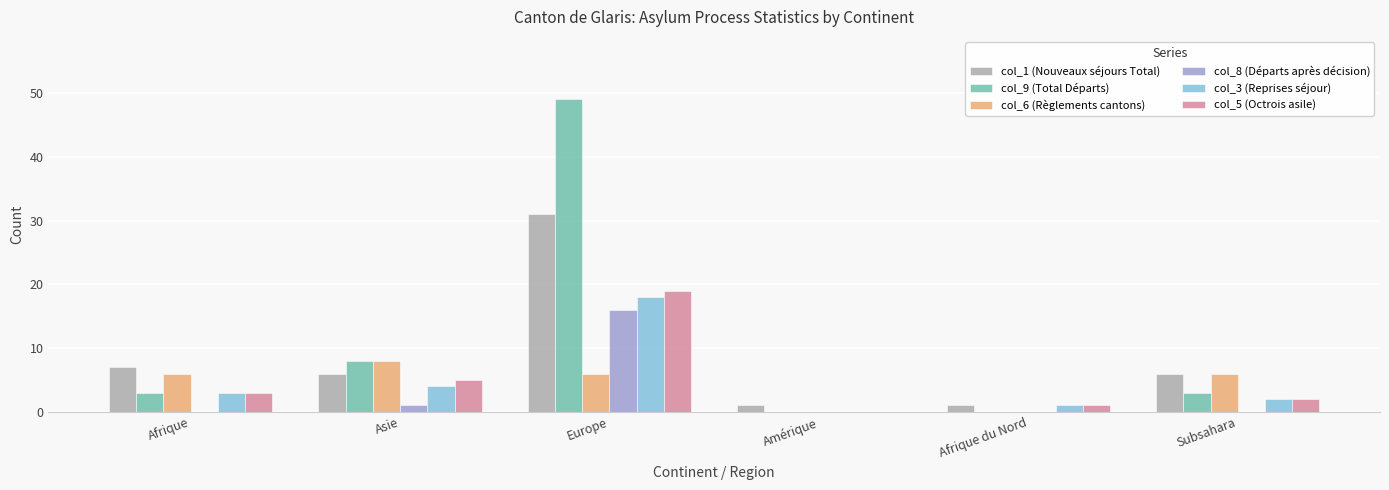

Is it true that col_9 (Total Départs) equals 0 at Afrique du Nord?

True